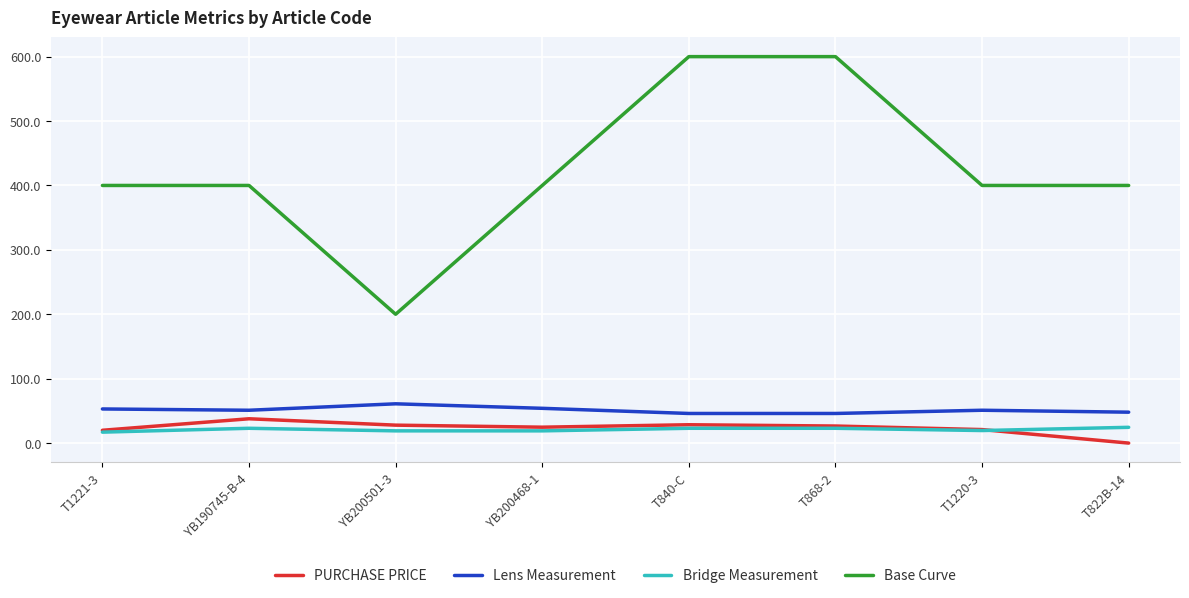

What is the minimum value for Base Curve?

200.0